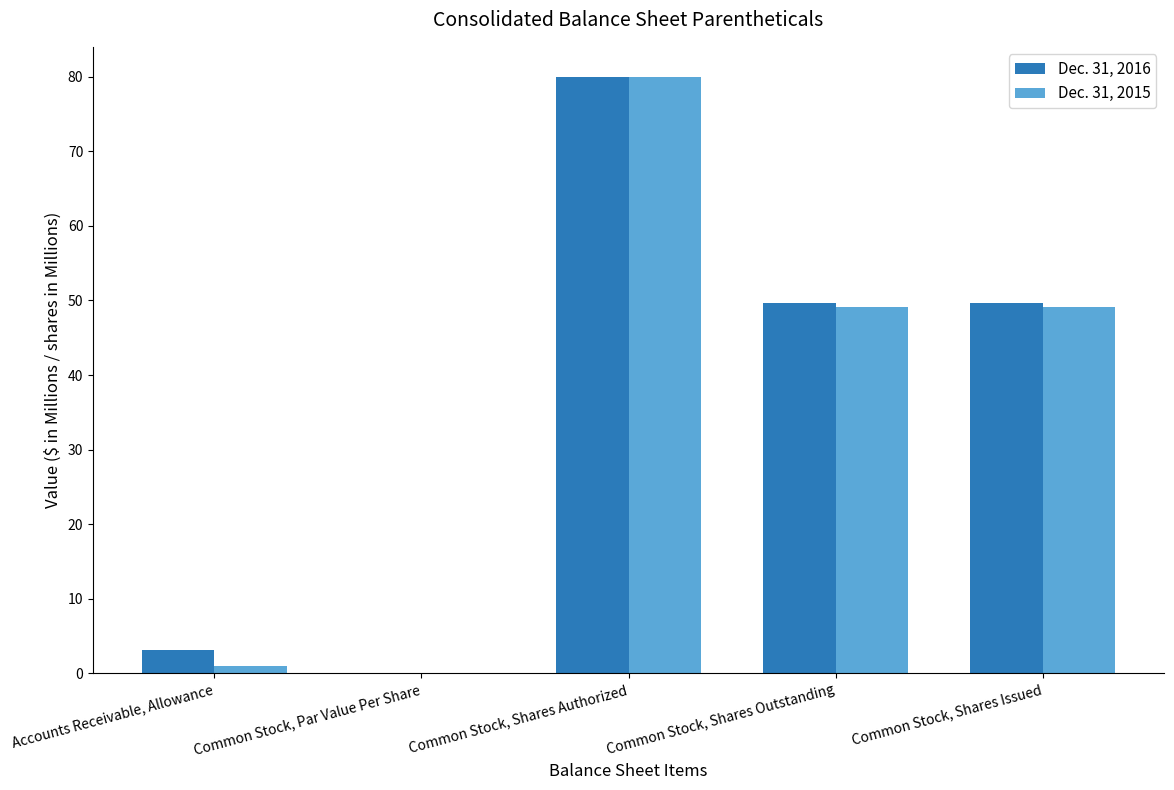

Is it true that Dec. 31, 2016 equals 124.6 at Common Stock, Shares Authorized?

False